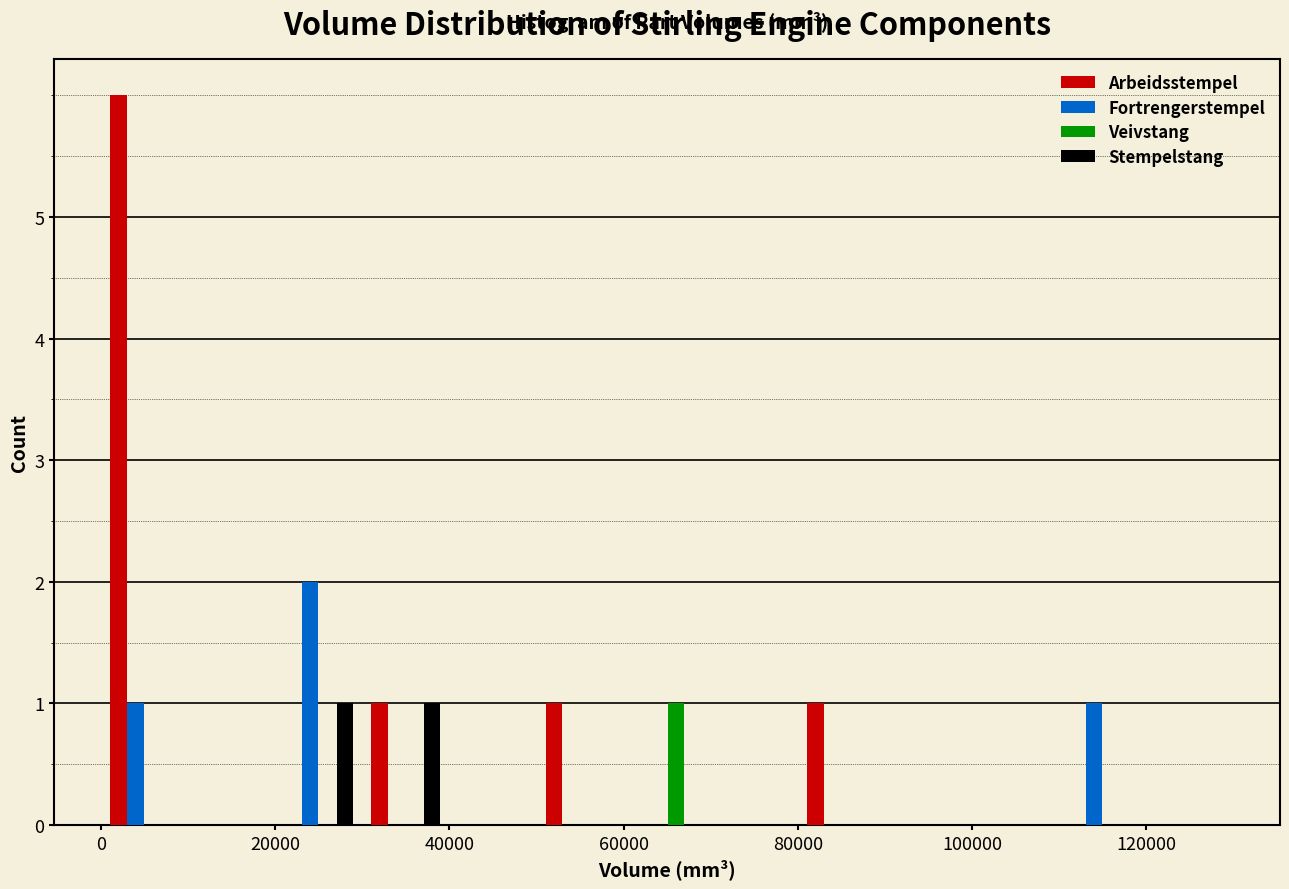

In the Arbeidsstempel series, which range on the x-axis has the tallest bar?

0 to 10000